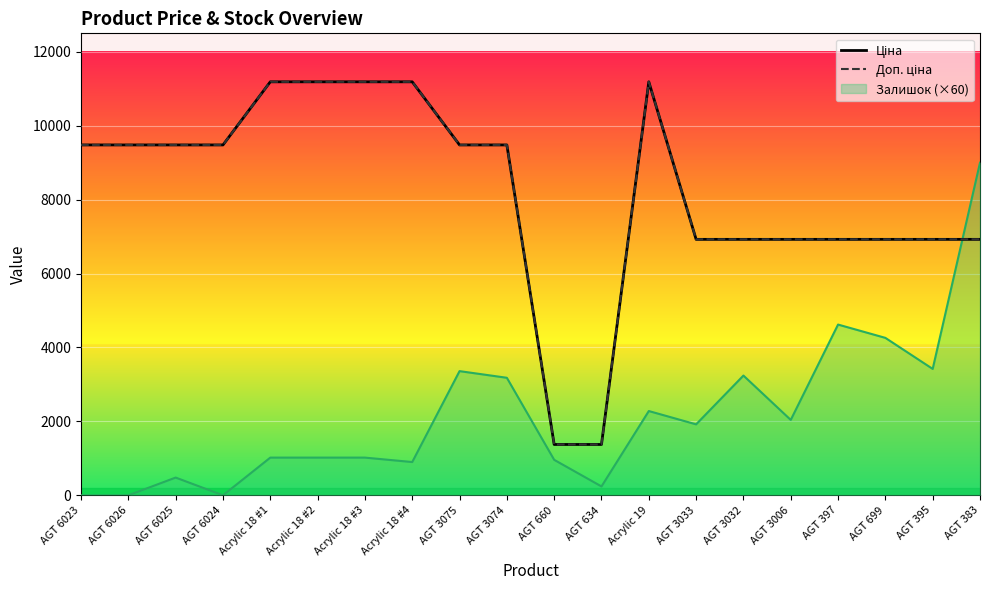

At which category does Доп. ціна reach its first local peak?

Acrylic 19